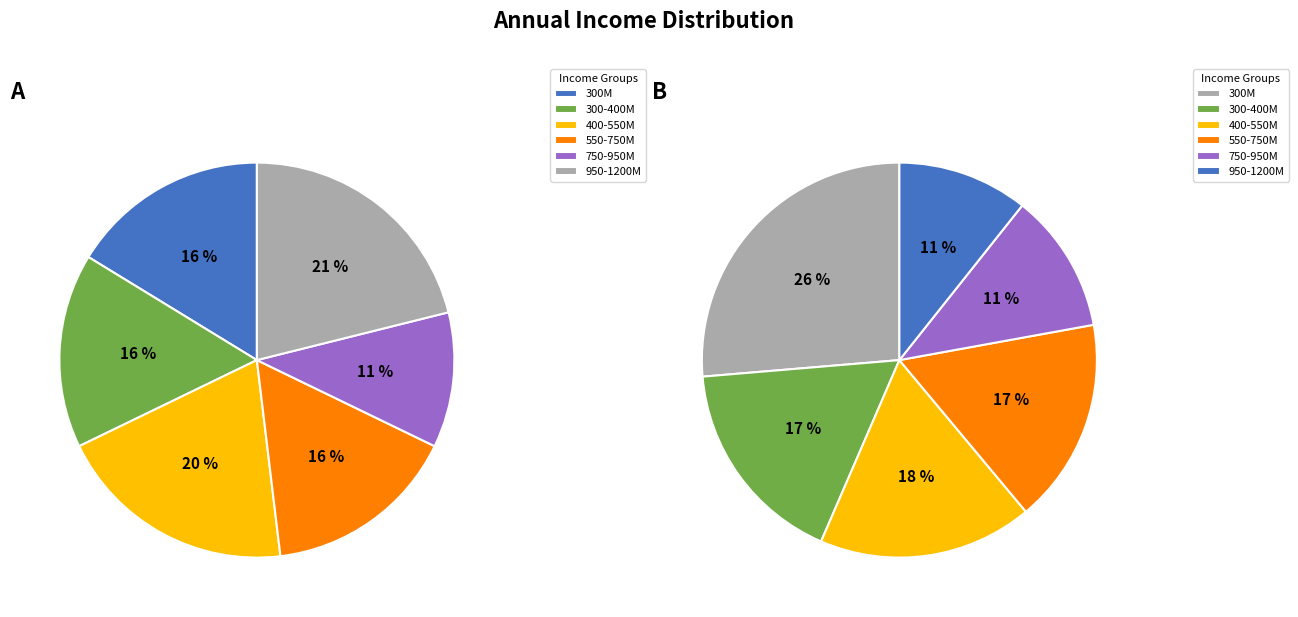

Which slice is the smallest?

750-950~¢